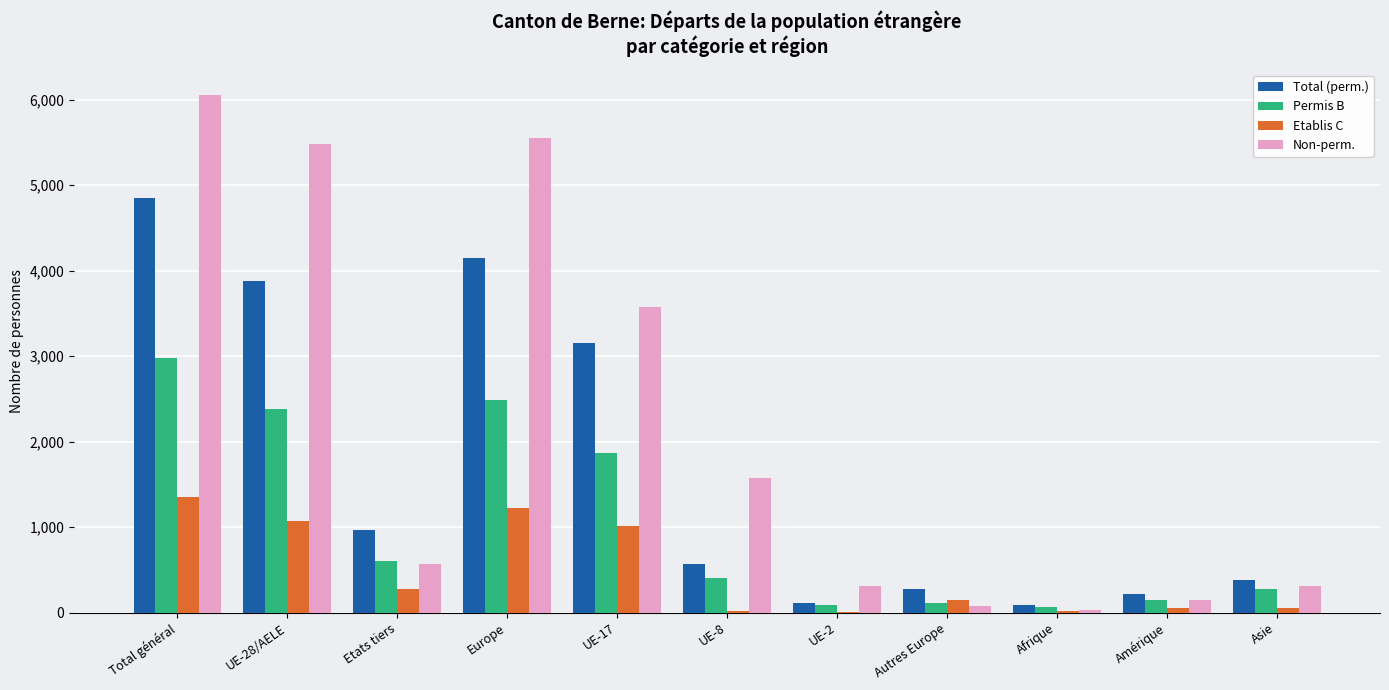

The value of Total (perm.) at UE-28/AELE is 1211. True or false?

False